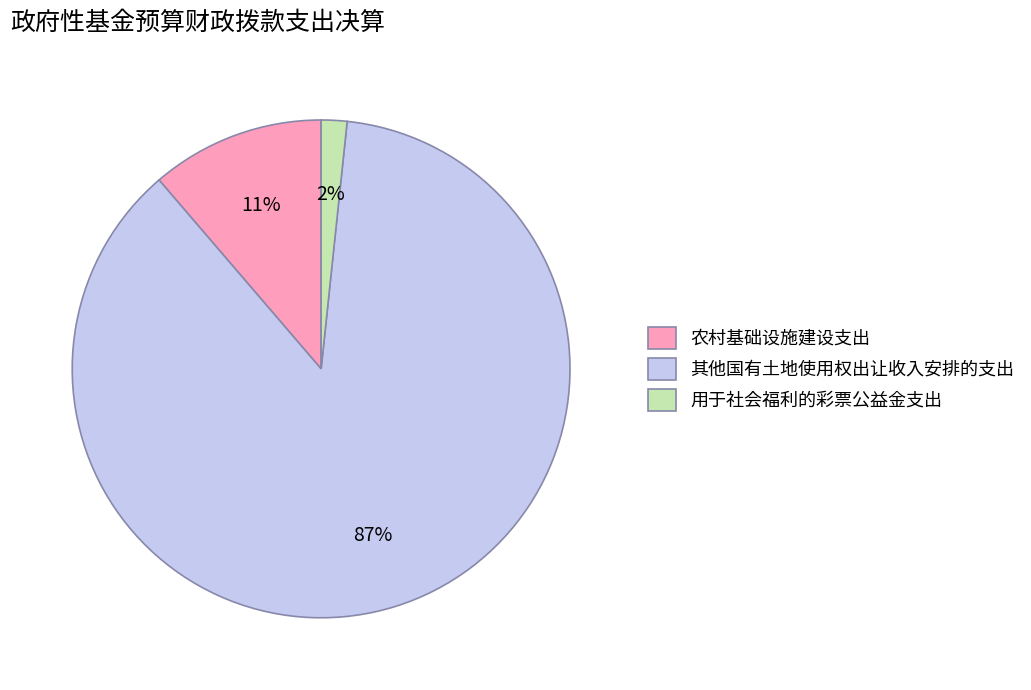

To the nearest percent, what portion does 用于社会福利的彩票公益金支出 represent?

2%